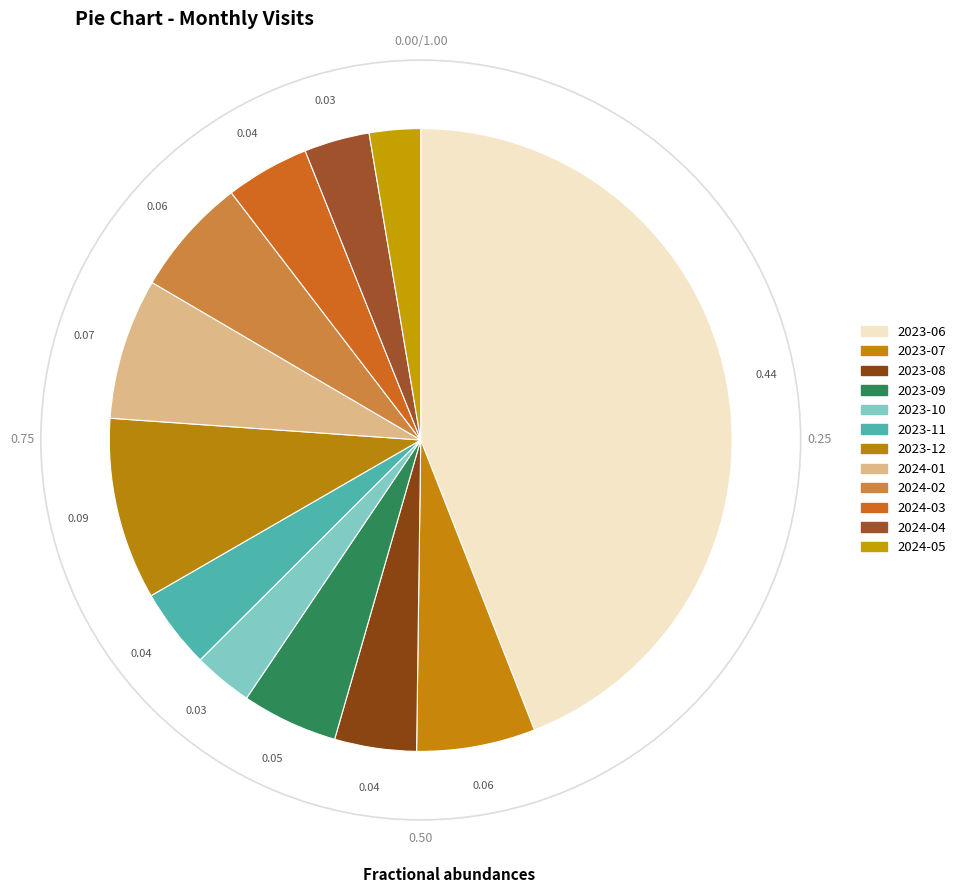

To the nearest percent, what is the difference between the 2023-09 and 2024-05 slice percentages?

2%